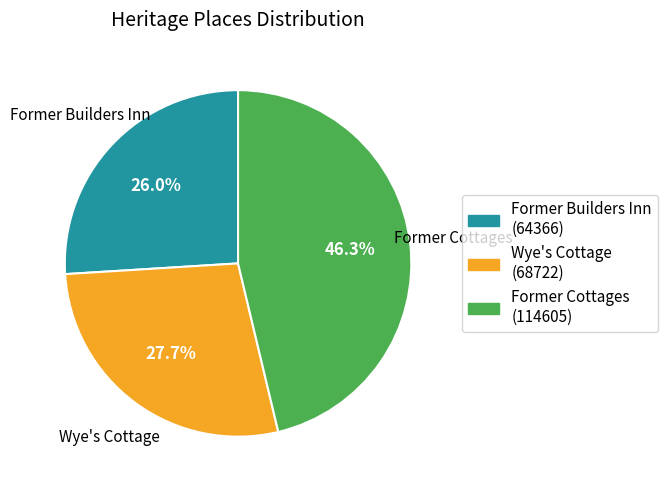

The Former Builders Inn slice represents 26% of the pie. True or false?

True